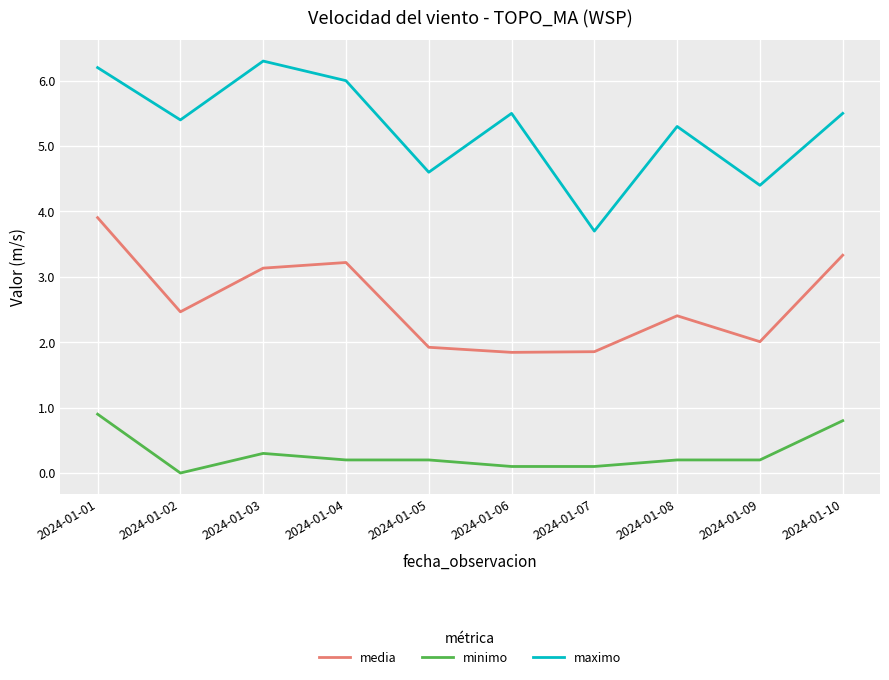

What is the difference between the media values at 2024-01-04 and 2024-01-03?

0.1